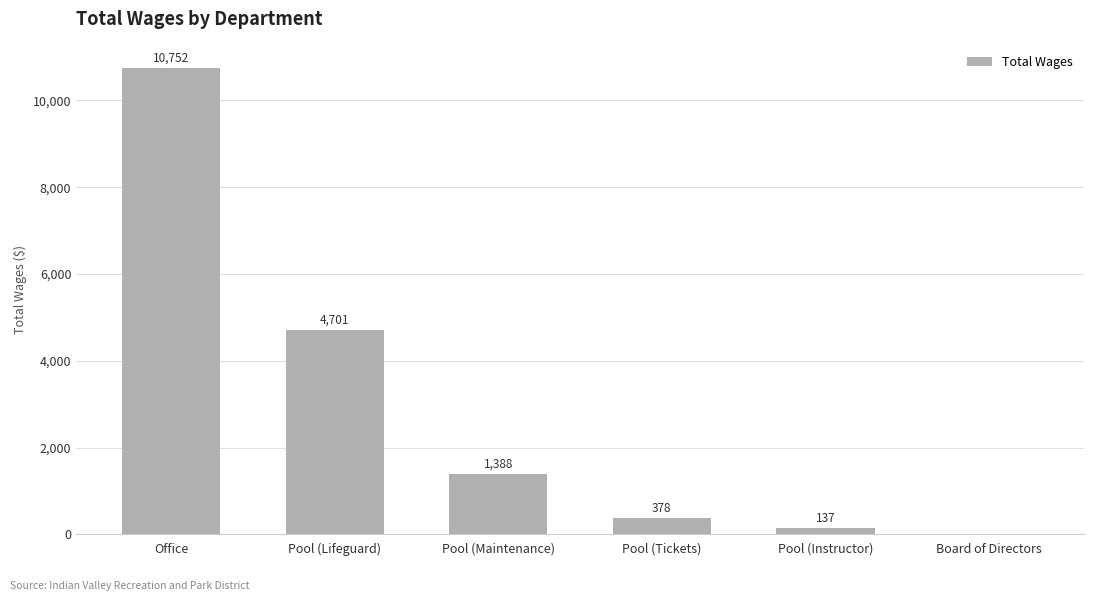

Are the bars horizontal?

No